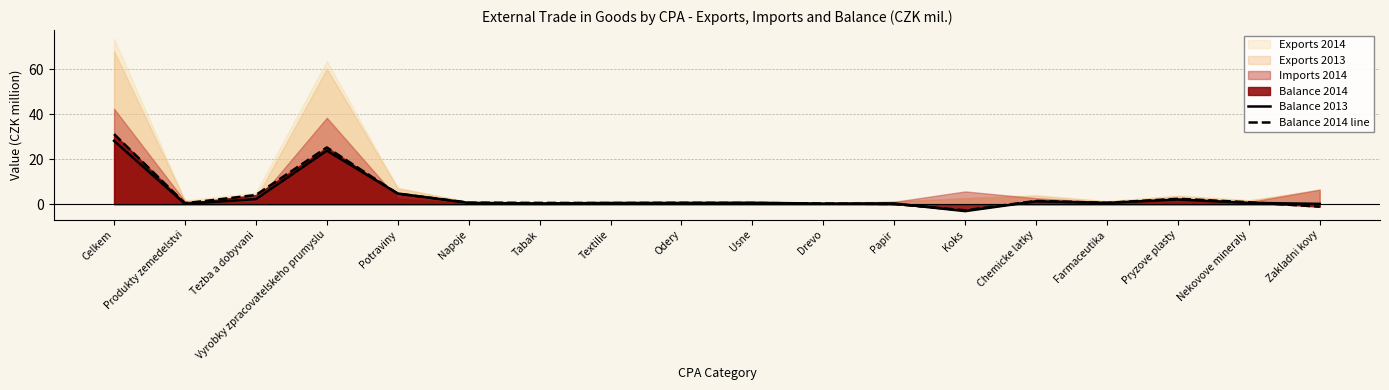

What is the difference between the second highest and minimum values in the Balance 2013 series?

26.9